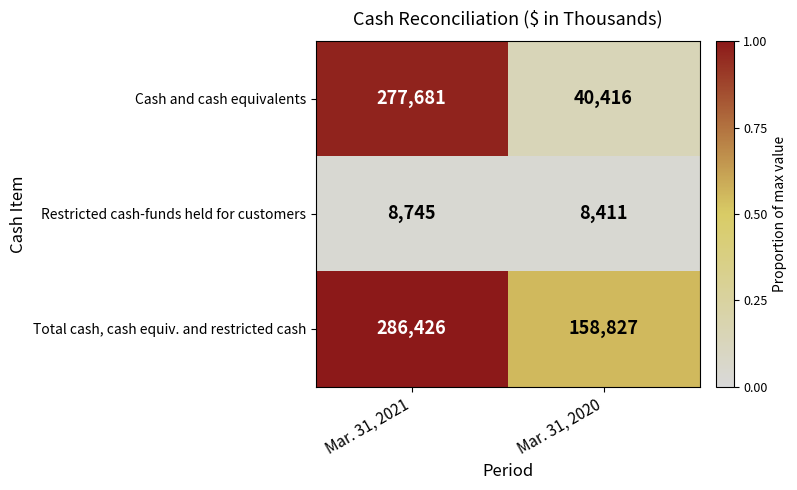

The value of Restricted cash-funds held for customers at Mar. 31, 2021 is 2963. True or false?

False